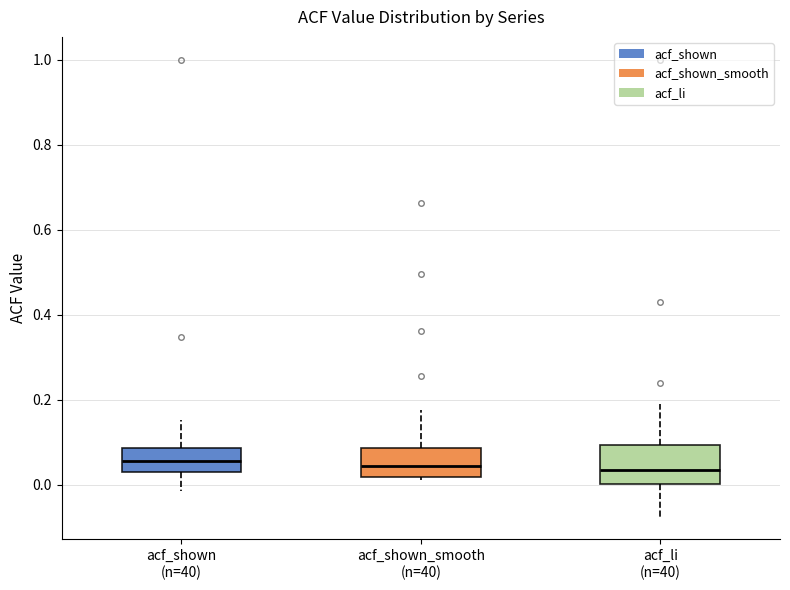

Reading left to right, read every box against the y-axis: the position of its median line, the range the box covers, and the ends of its whiskers. The values are not printed on the chart, so give them approximately, as read against the axis.

acf_shown (n=40): median 0.06, box 0.04 to 0.08, whiskers -0.02 to 0.16
acf_shown_smooth (n=40): median 0.04, box 0.02 to 0.08, whiskers 0.02 (just below the box's lower edge) to 0.18
acf_li (n=40): median 0.04, box 0.00 to 0.10, whiskers -0.08 to 0.18